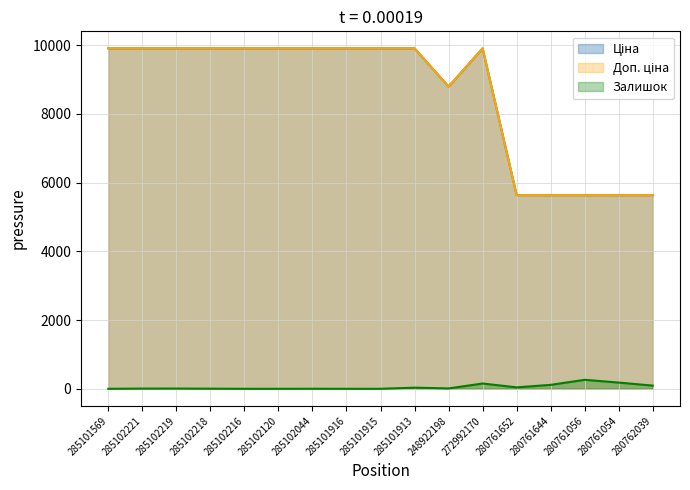

What is the label of the 10th point from the left?

285101913